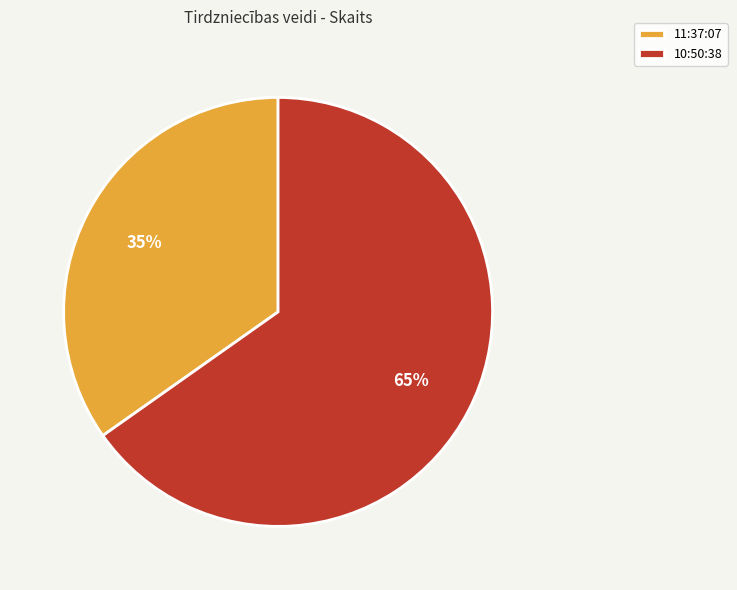

What is the largest slice in the pie chart?

10:50:38